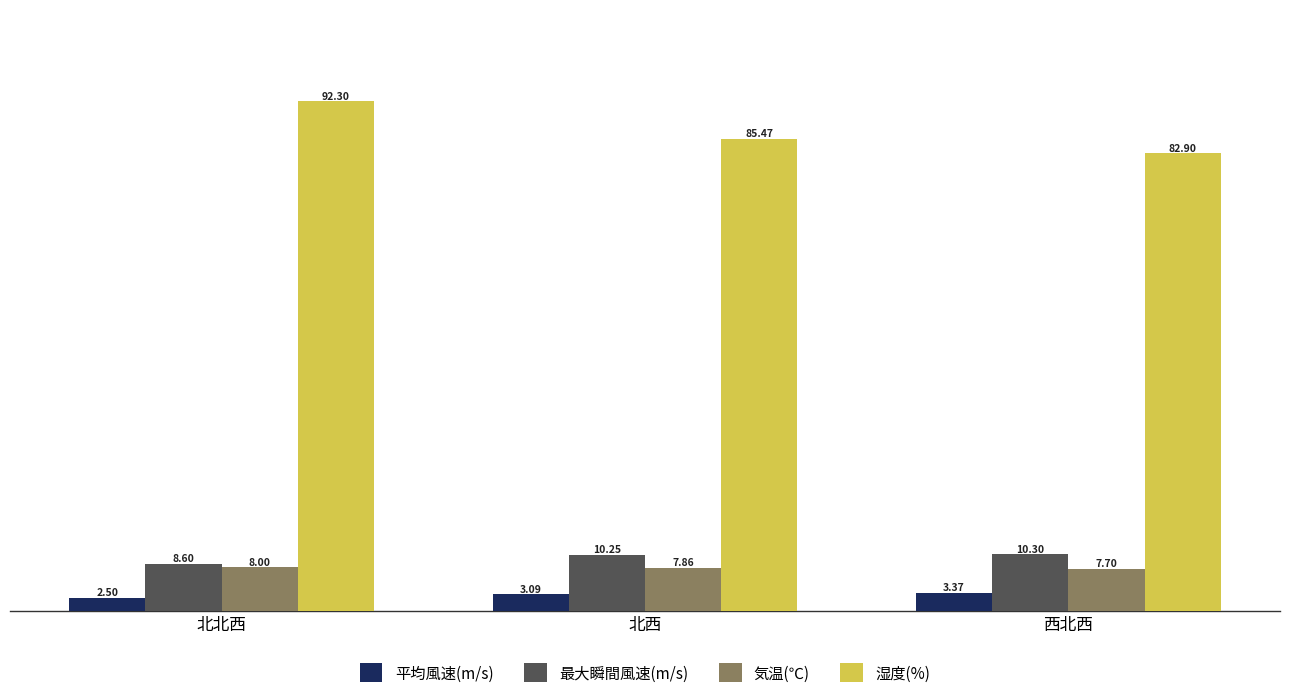

List the series in order of their peak value, lowest first.

平均風速(m/s), 気温(℃), 最大瞬間風速(m/s), 湿度(%)